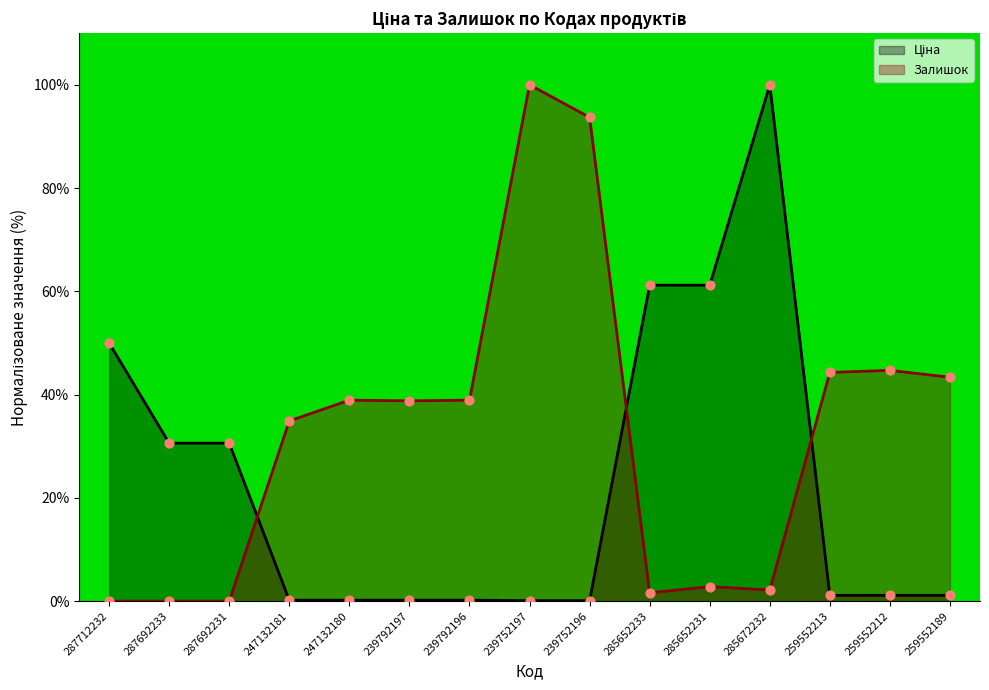

What is the total value across all series at 285672232?

102.1